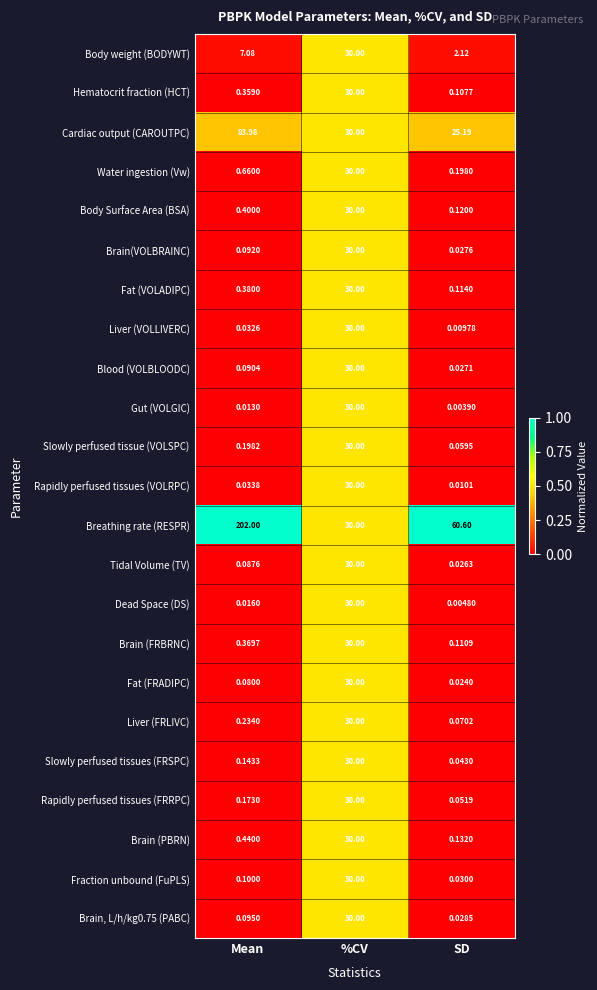

Count the number of data series in this chart.

23